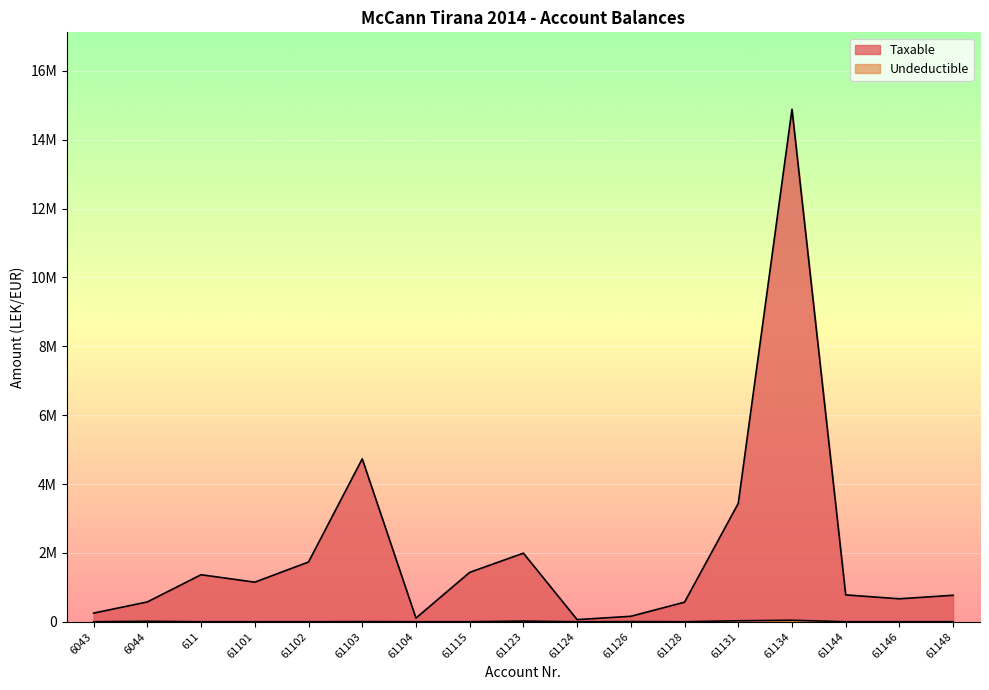

At how many categories does at least one series exceed 11500587?

1